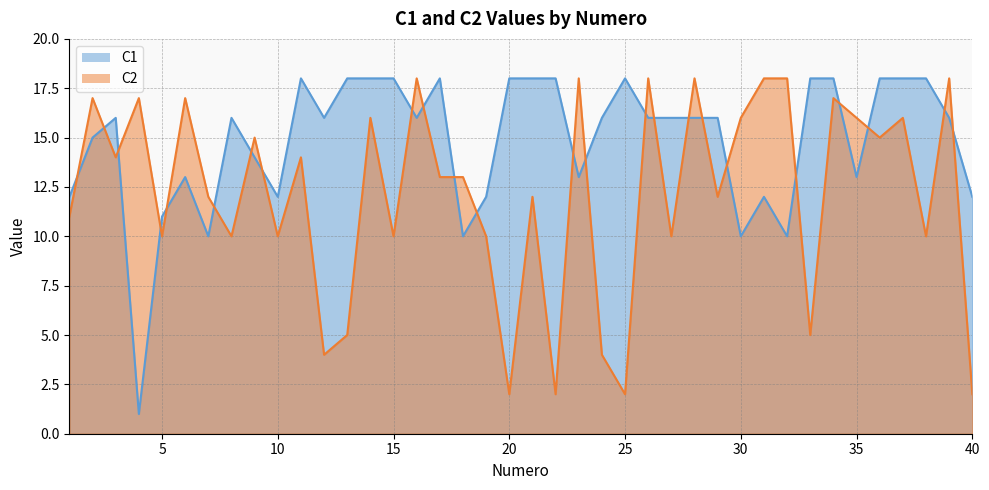

What is the approximate value of C2 at 38, to the nearest 10?

10